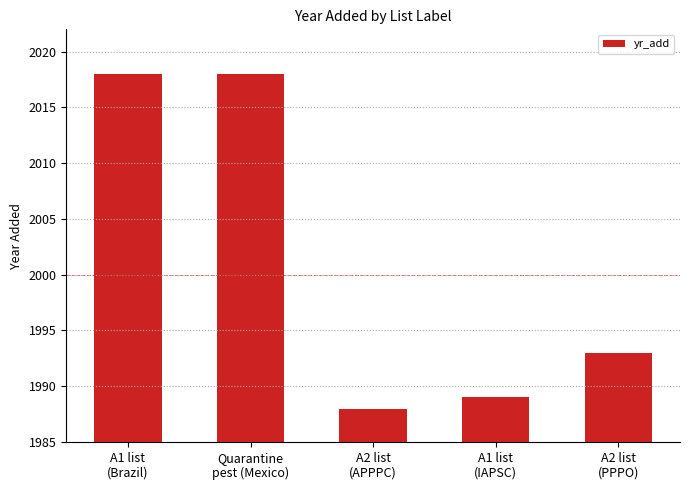

Which category has the lowest value across all series?

A2 list
(APPPC)